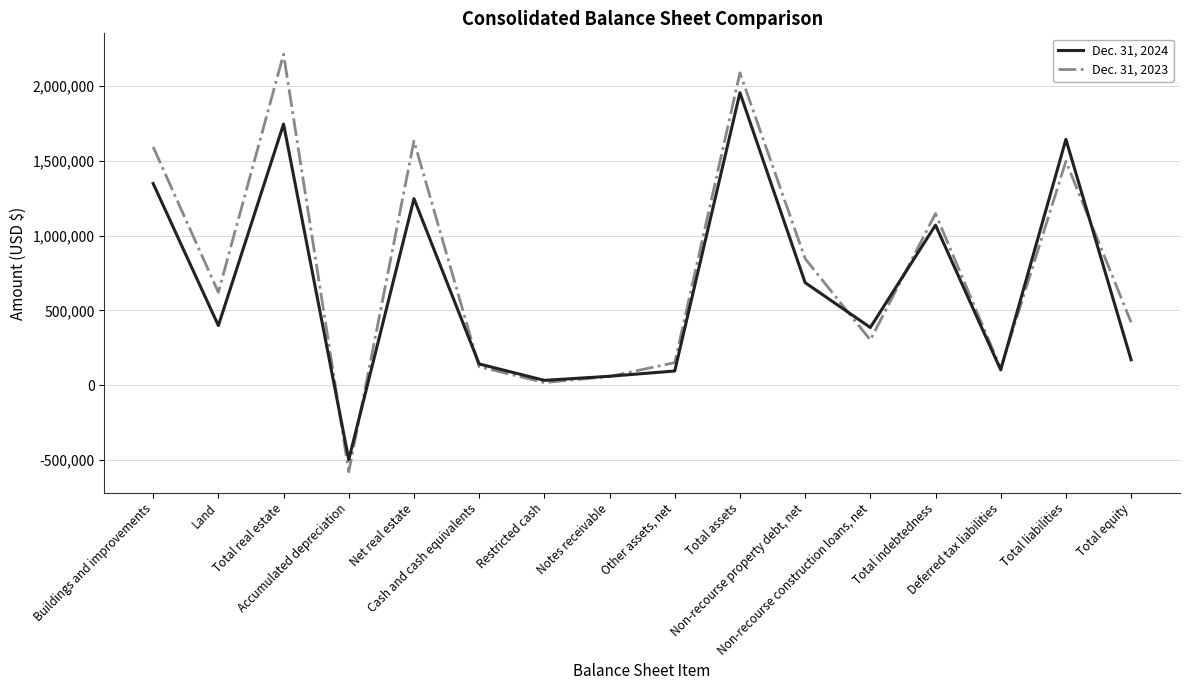

Is the value of Dec. 31, 2023 at Total indebtedness greater than the value of Dec. 31, 2024 at Net real estate?

No